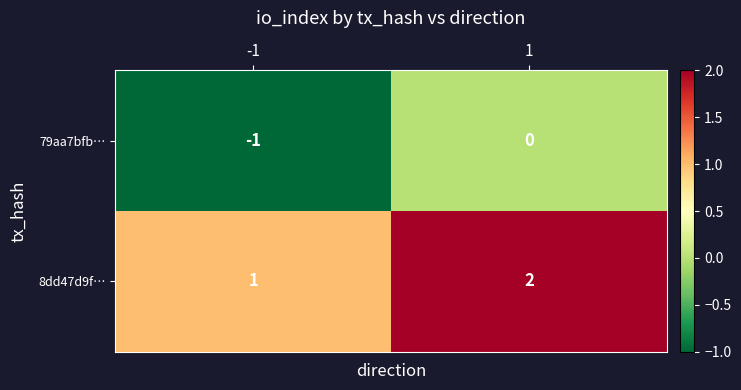

How many data points in 8dd47d9f… are less than 2?

1